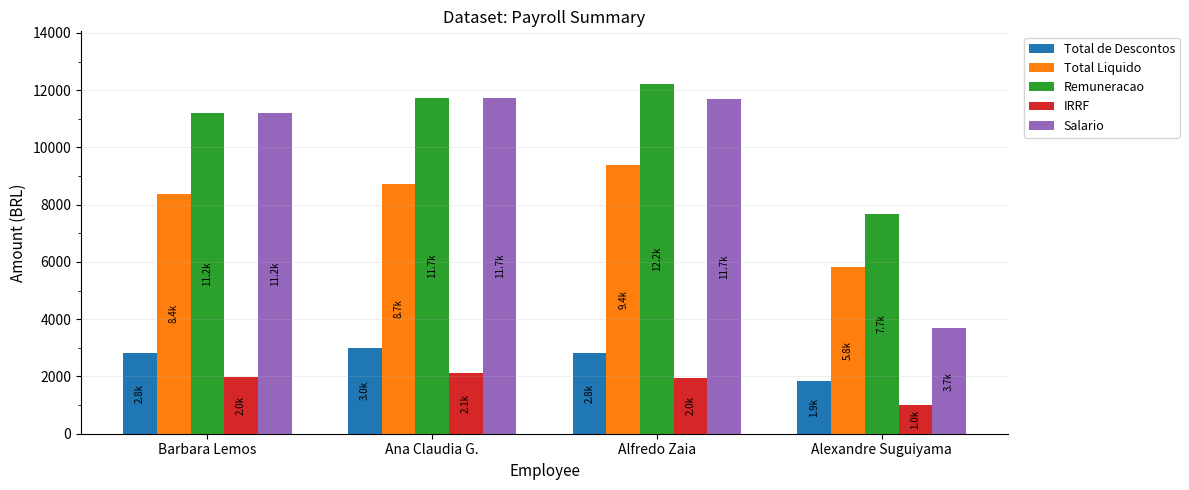

How many data points in Total Liquido are less than 8728?

2